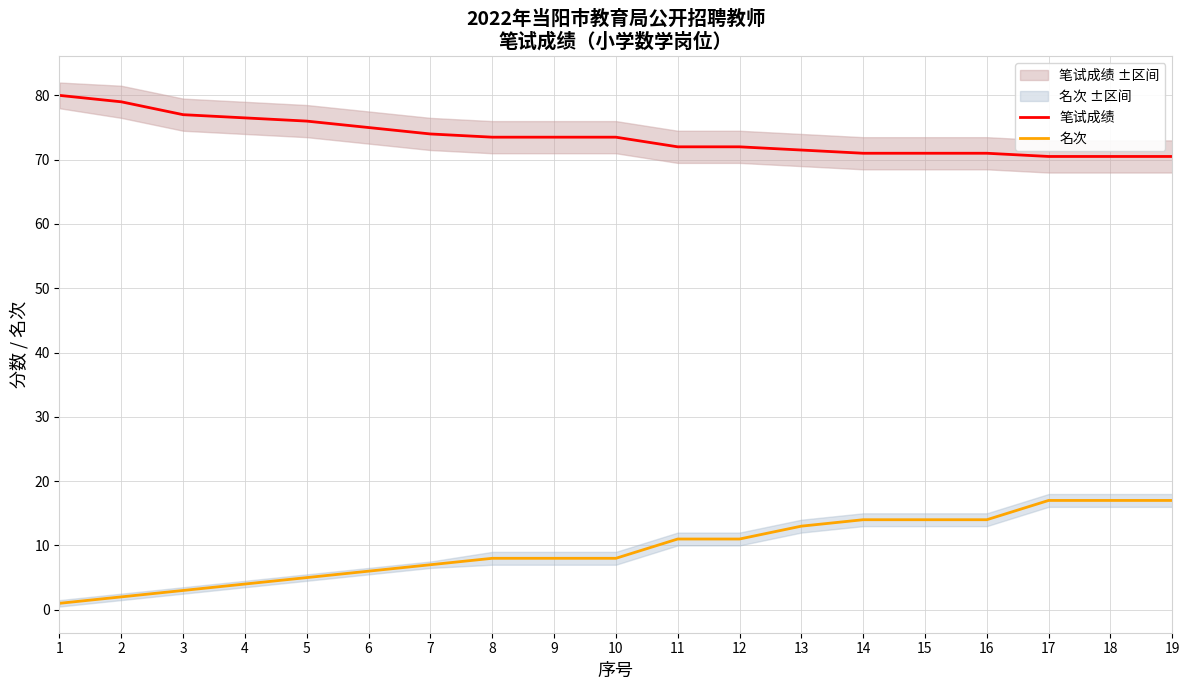

What is the highest value of the 笔试成绩 series?

80.0